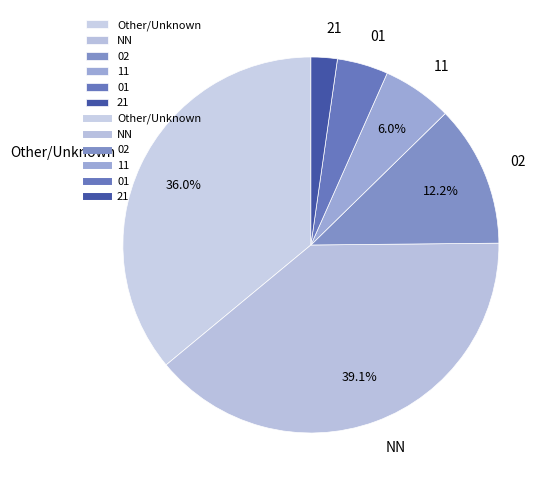

What portion of the pie excludes NN?

60.9%